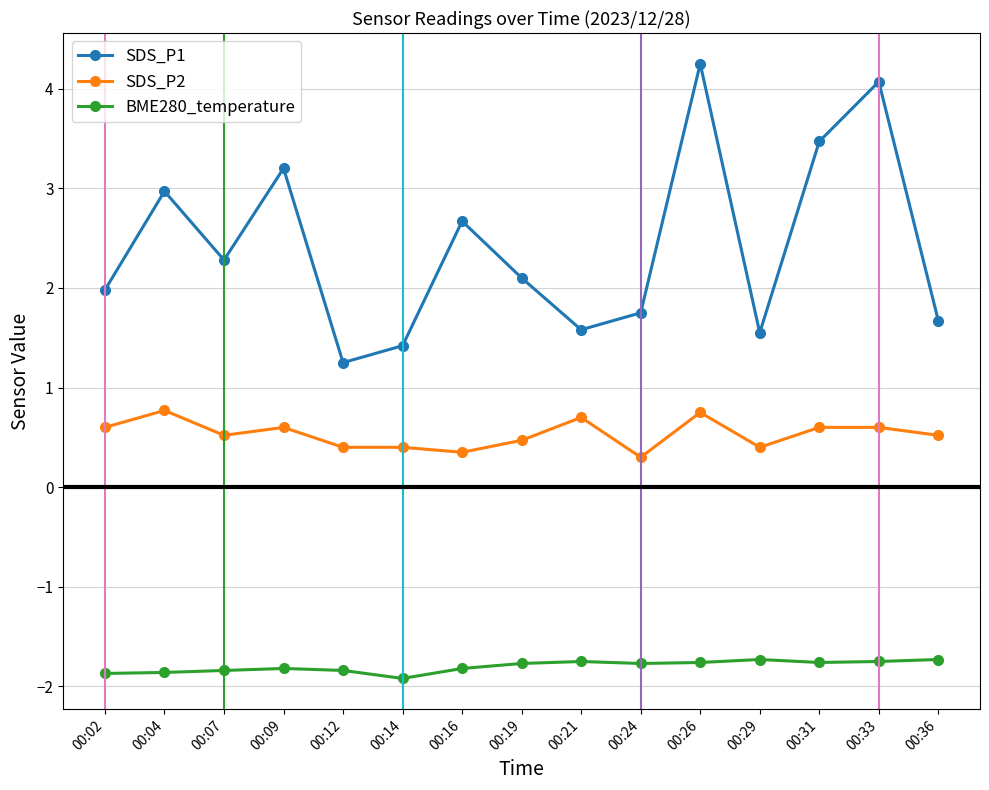

True or false: SDS_P2 has a value of 0.5 at 00:19.

True